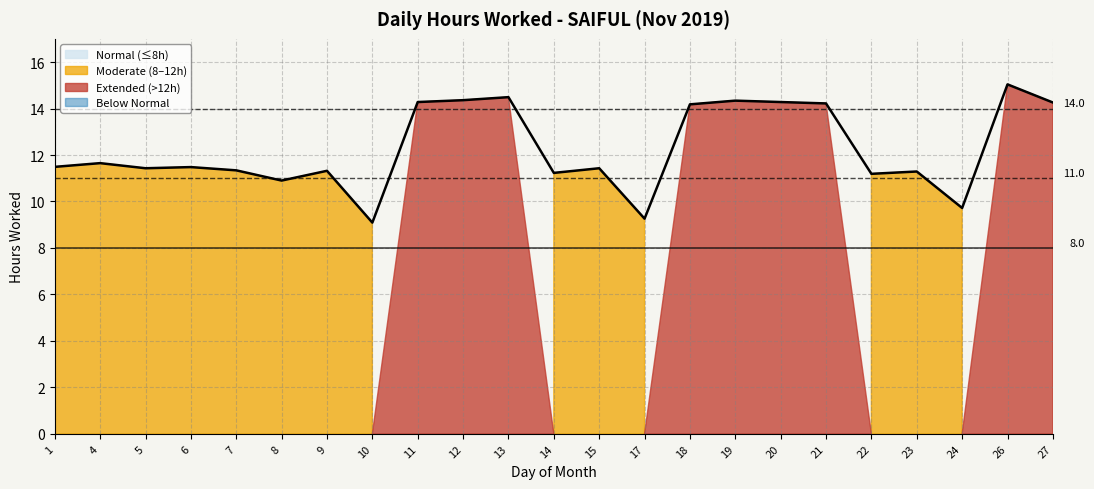

What is the change in value from 5 to 22?

-0.2